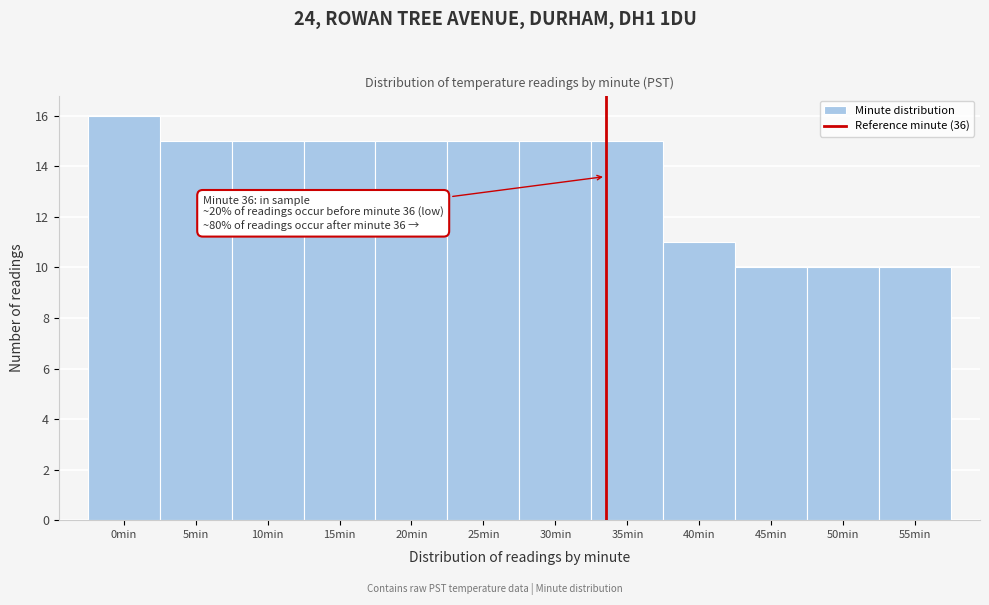

Reading left to right, extract all data points from this chart.

0min=16	5min=15	10min=15	15min=15	20min=15	25min=15	30min=15	35min=15	40min=11	45min=10	50min=10	55min=10